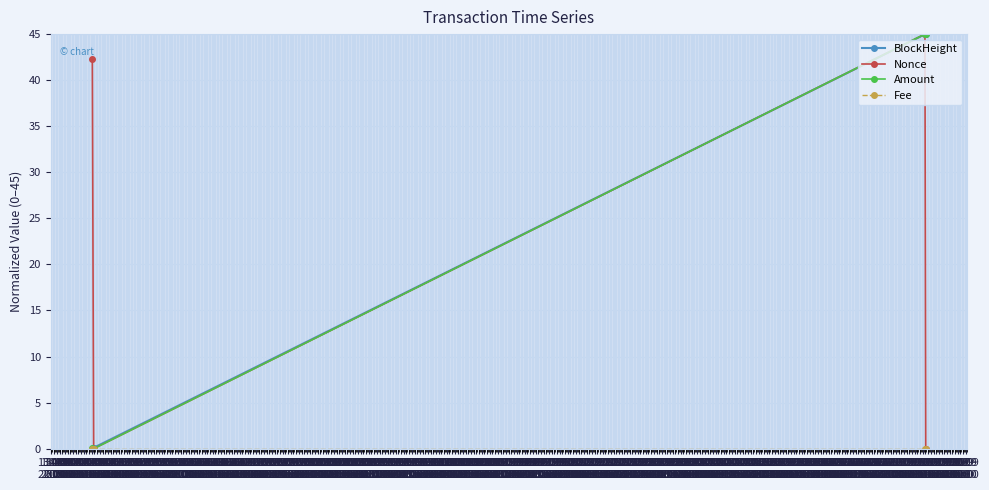

What is the value of the Nonce point at the 3rd from the left?

45.0